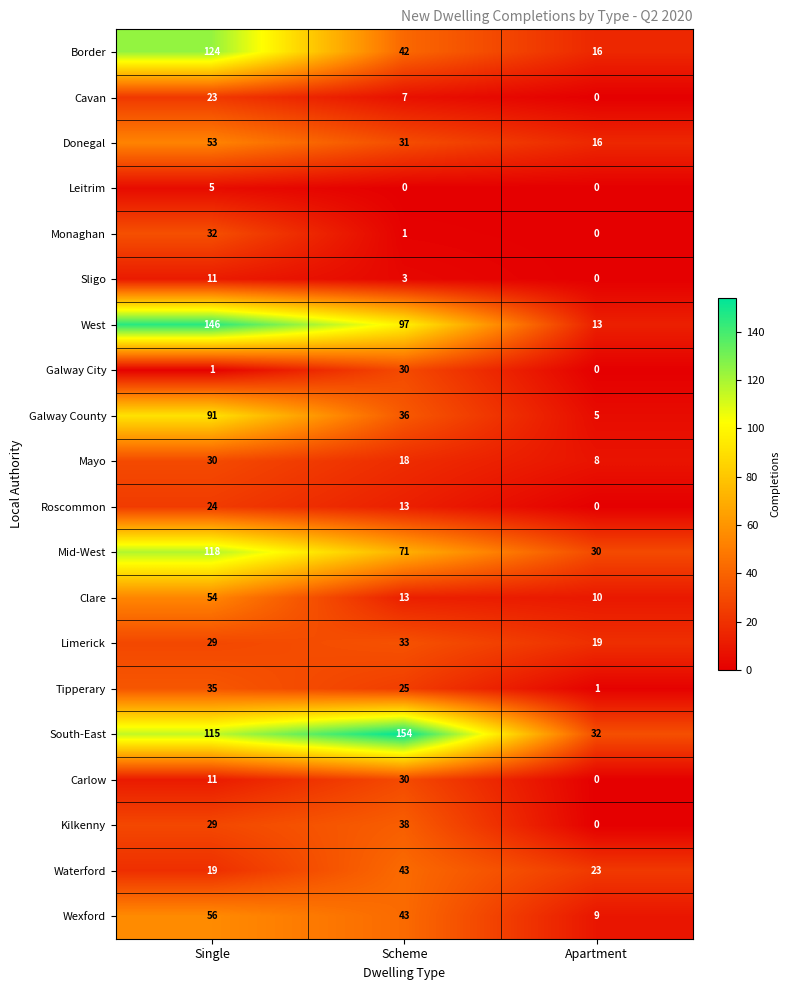

Is it true that Waterford equals 43 at Scheme?

True